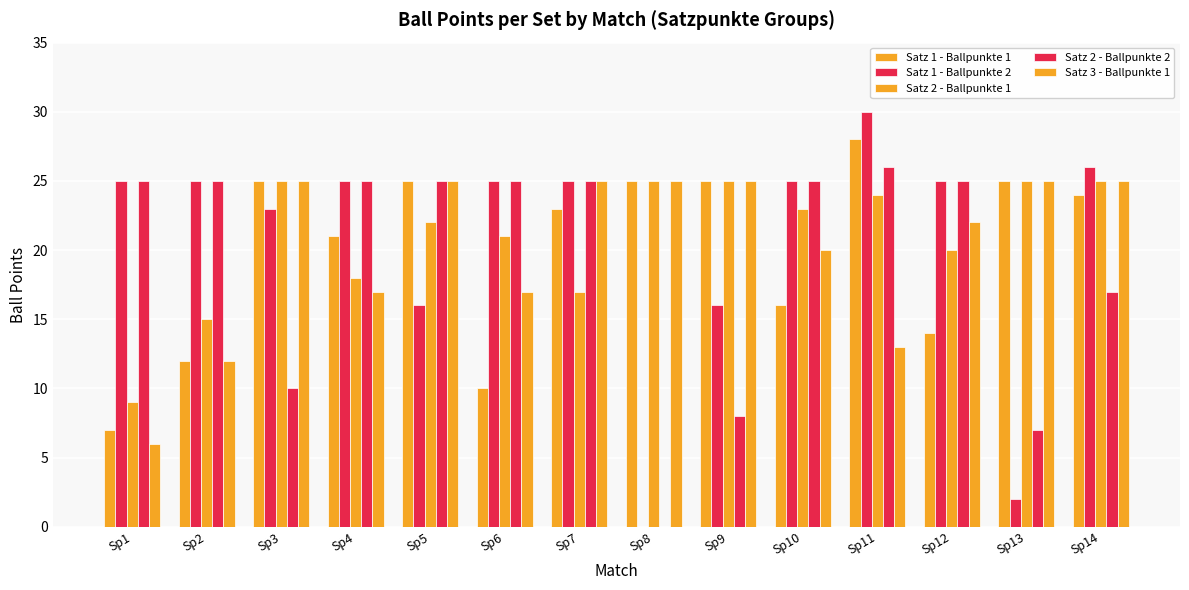

How many data points does each series have?

14